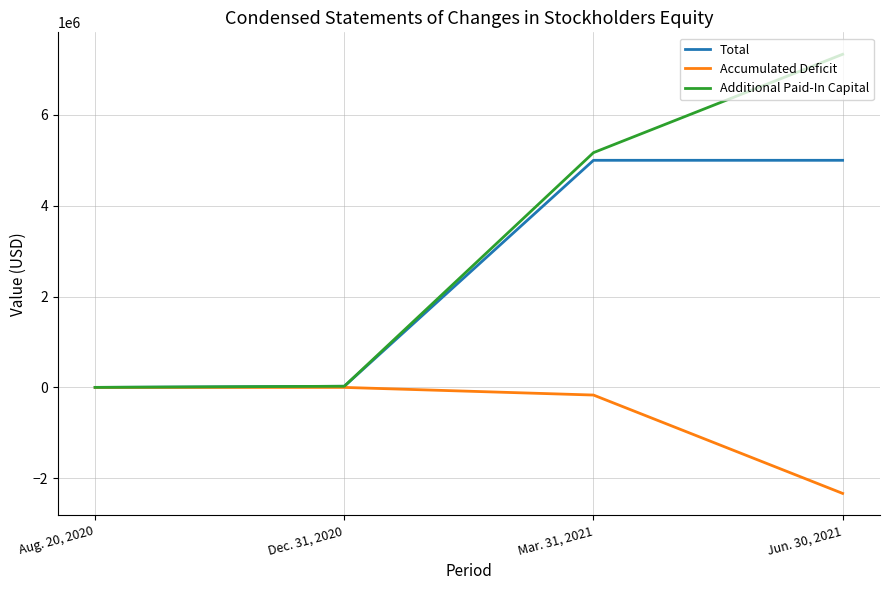

At which label does Accumulated Deficit reach its minimum?

Jun. 30, 2021